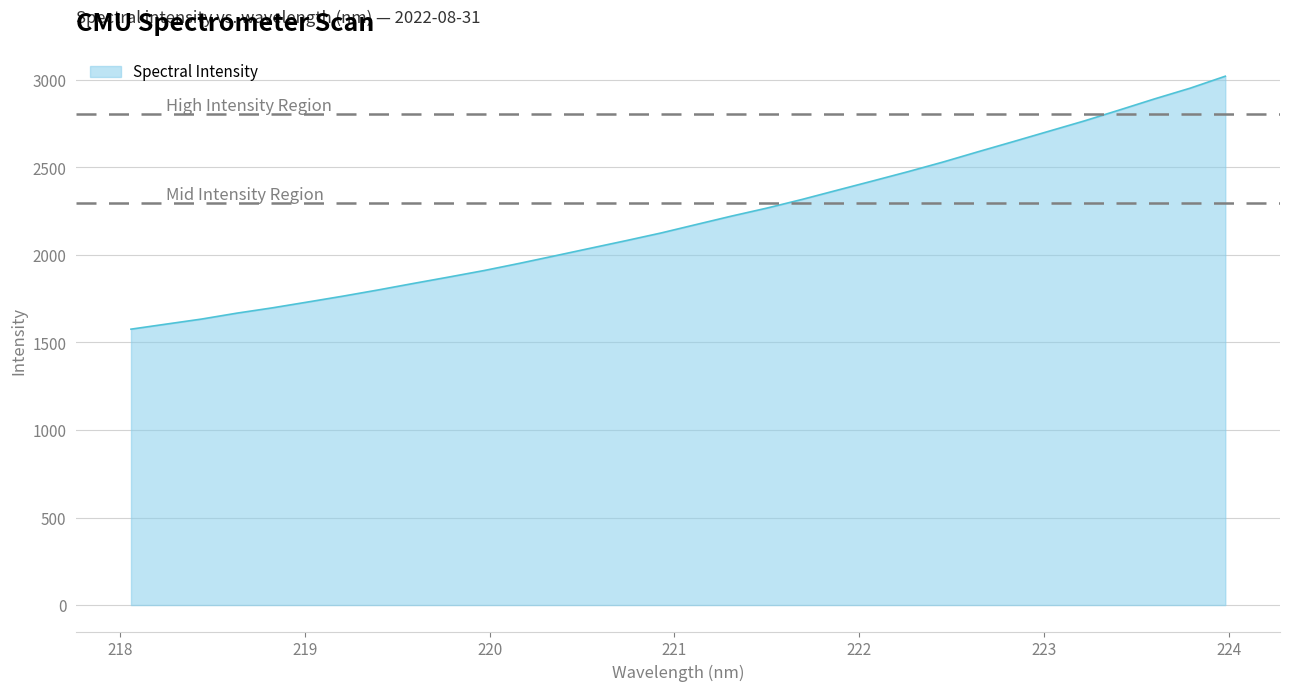

What is the smallest value displayed?

1575.7